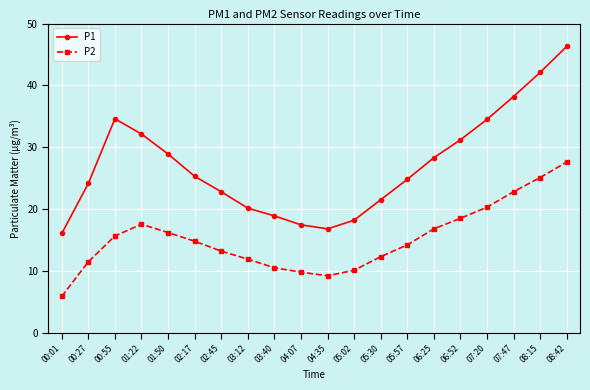

In P1, how many points are lower than both neighbors (excluding endpoints)?

1